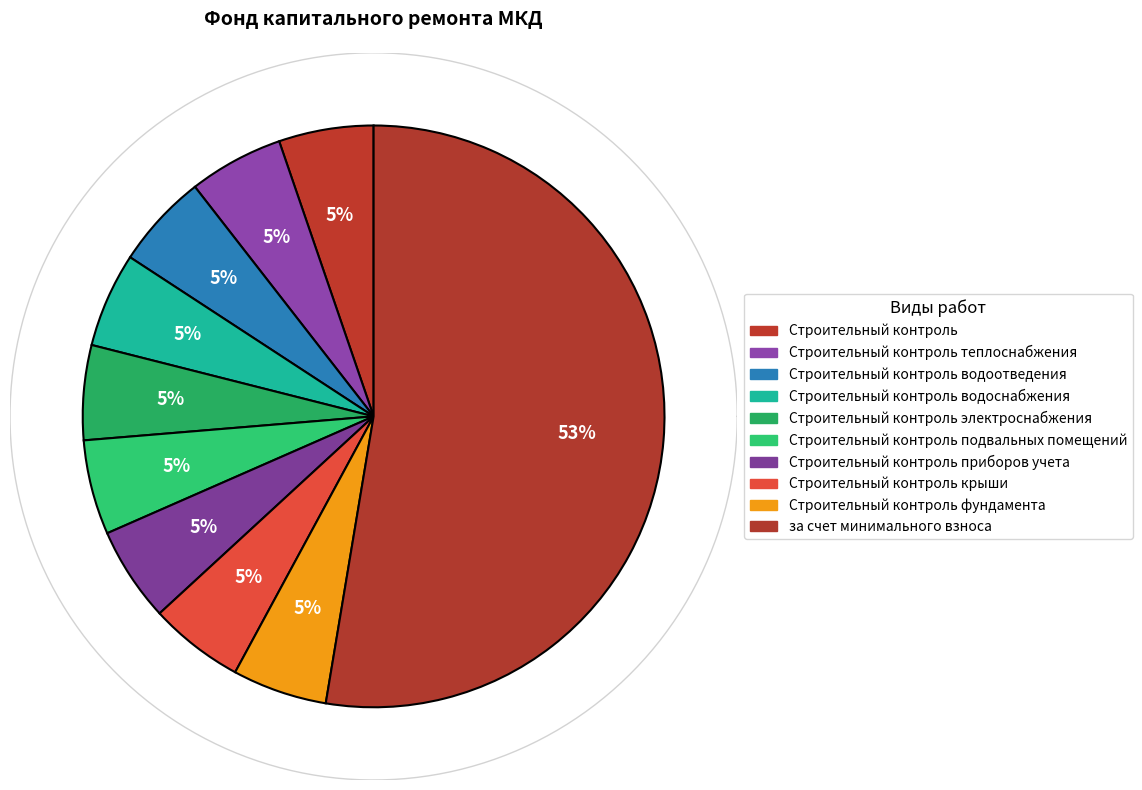

Which slice is the largest?

за счет минимального взноса